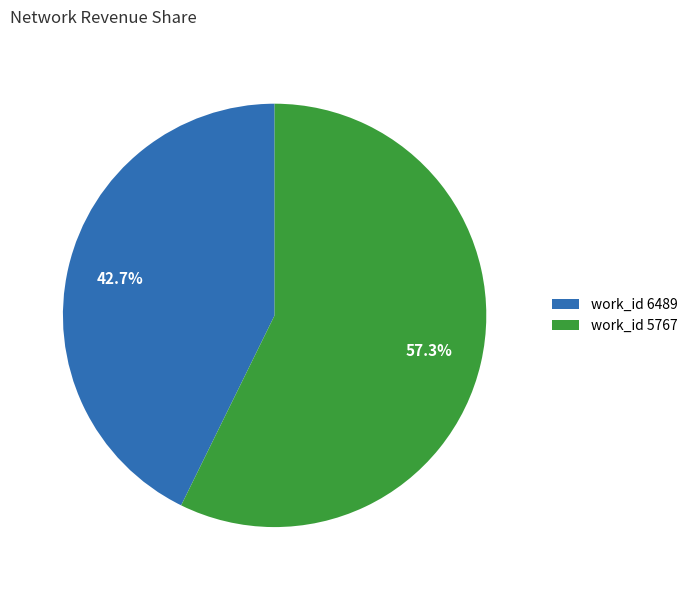

Which slice is the largest?

work_id 5767